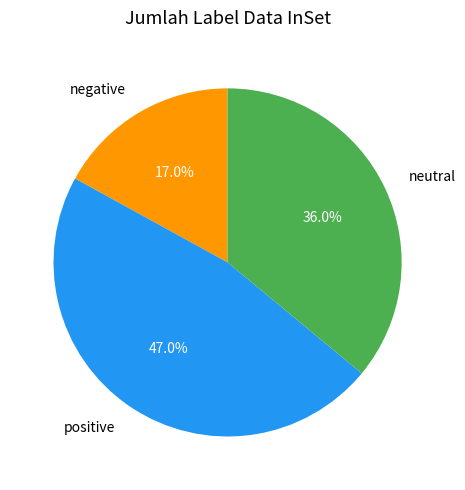

How many segments does this pie chart have?

3